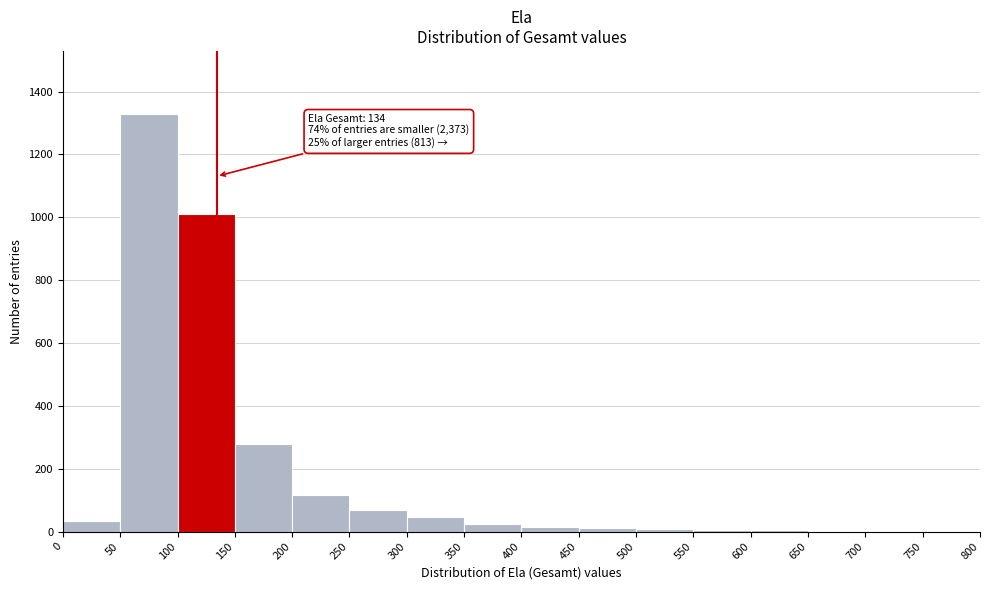

Which range on the x-axis has the tallest bar?

50 to 100